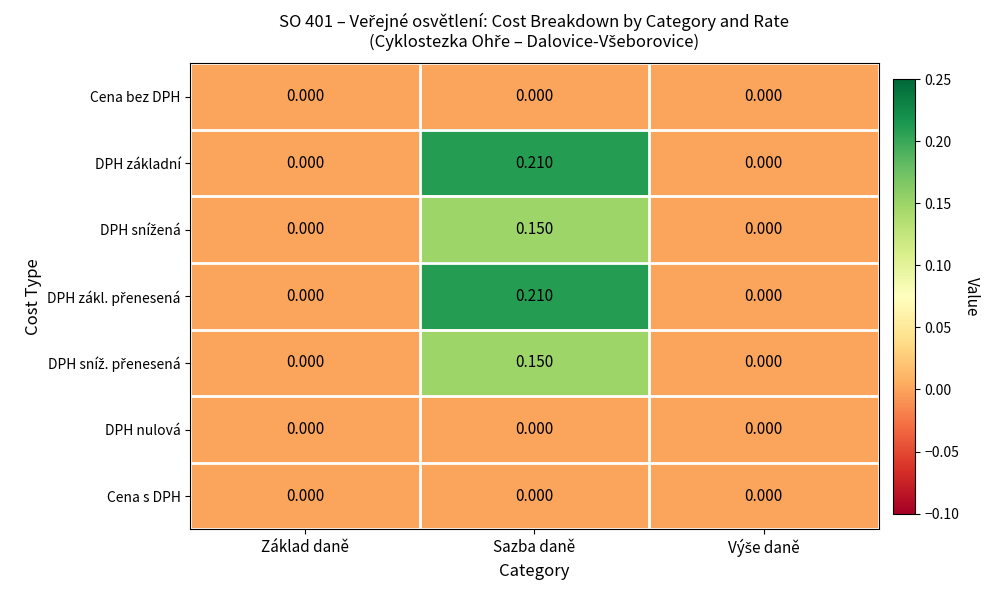

How many distinct data groups are displayed?

7